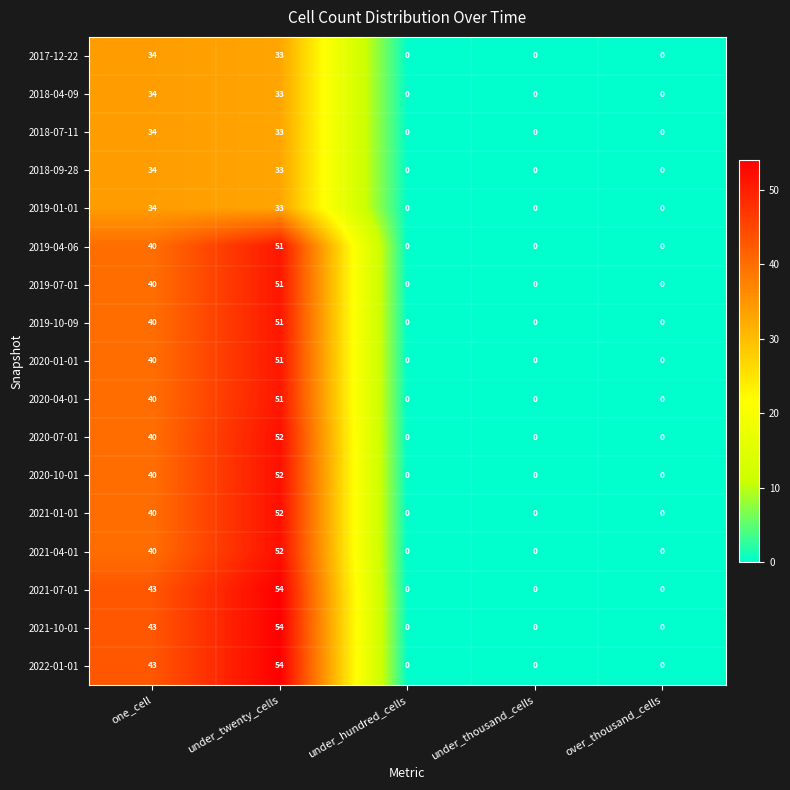

Is it true that 2018-09-28 equals -23 at under_thousand_cells?

False